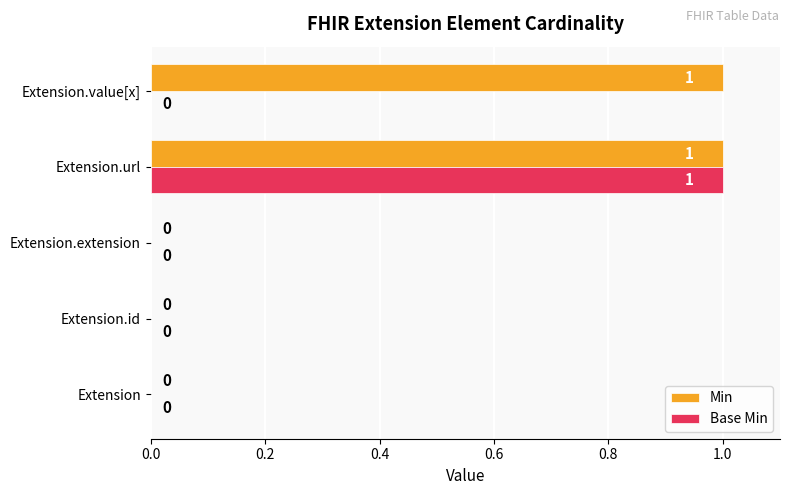

Which category has the highest value in the Base Min series?

Extension.url